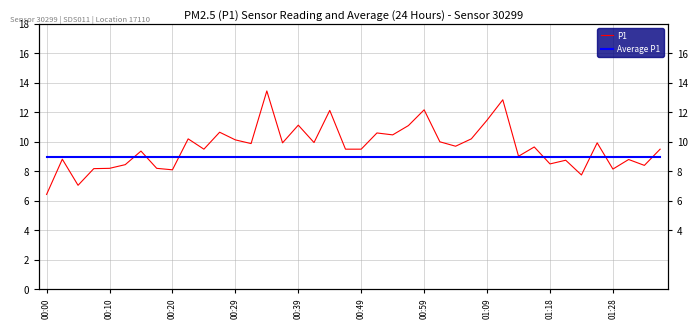

True or false: Average P1 has more than 0 interior local peaks.

False